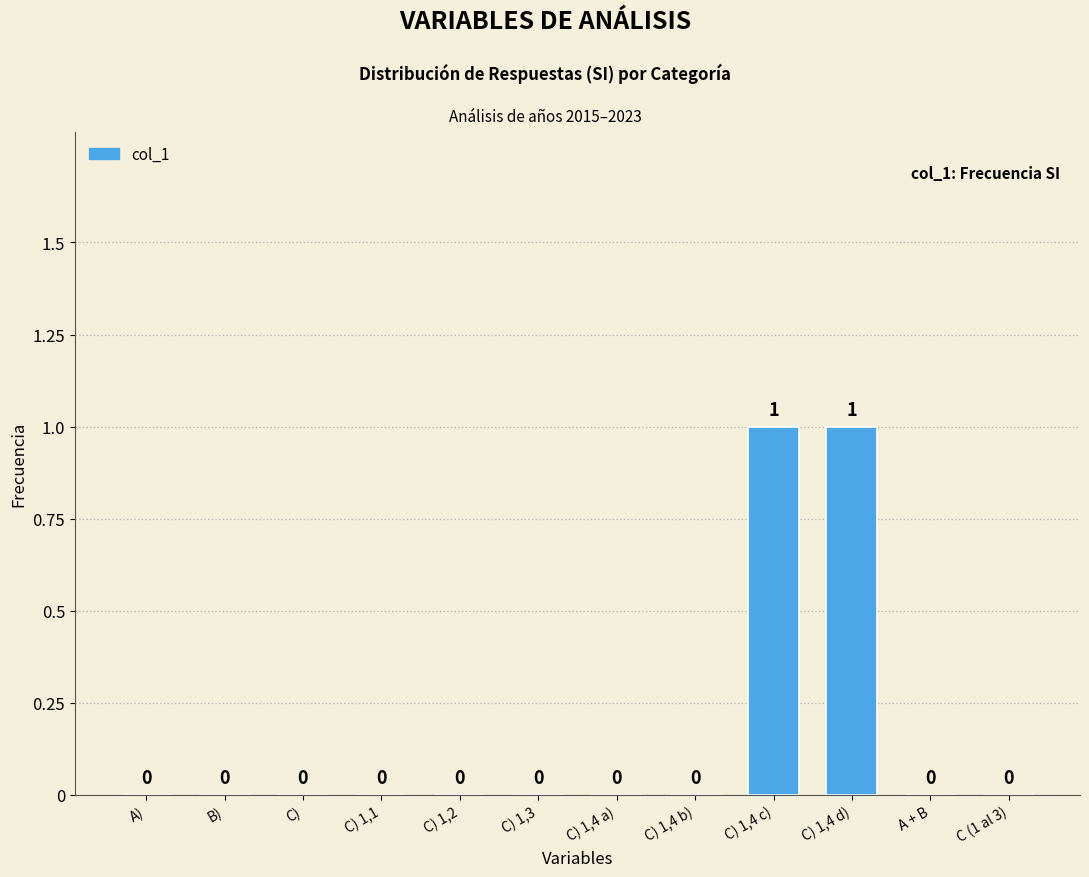

Does the chart contain stacked bars?

No